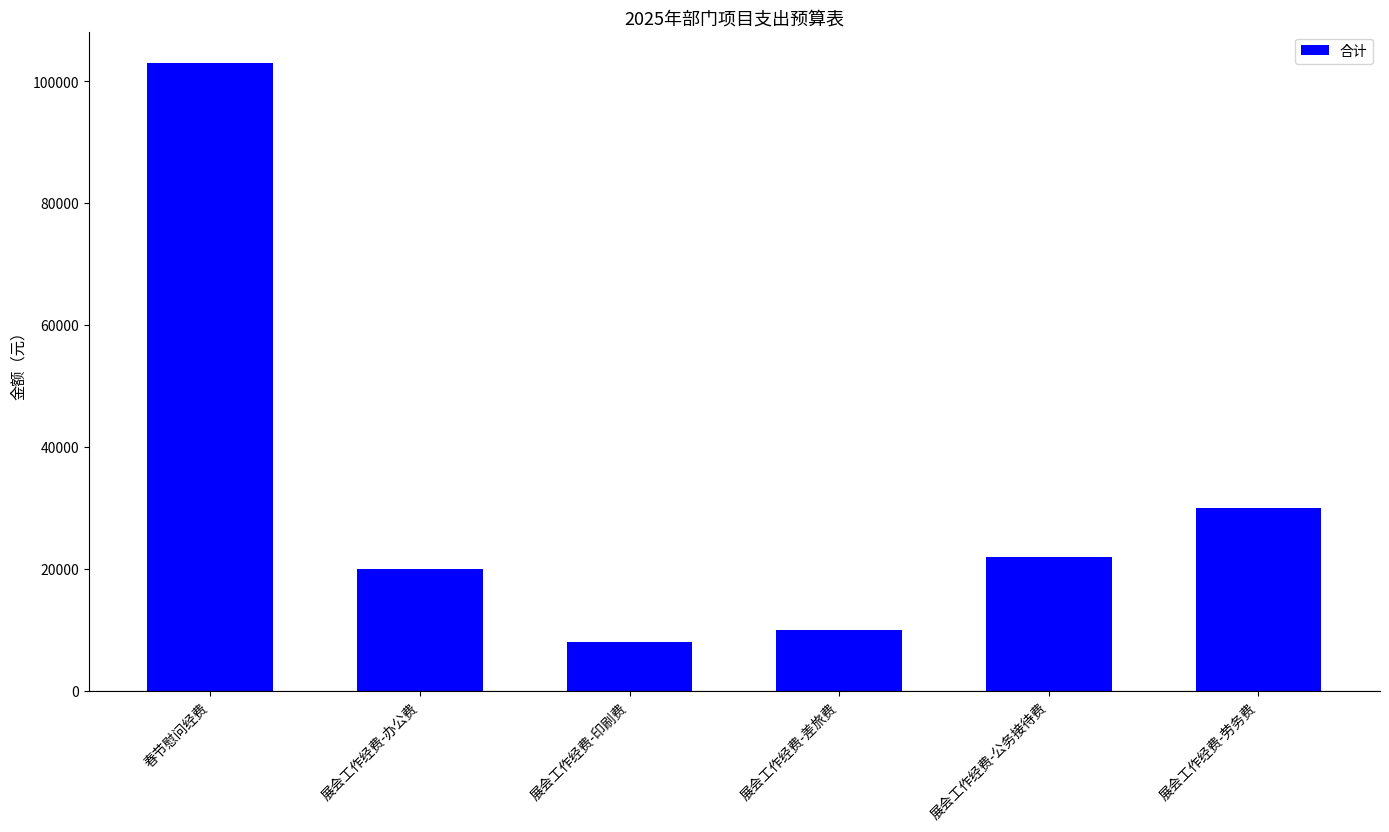

Reading left to right, what are all the values shown in this chart?

103000	20000	8000	10000	22000	30000